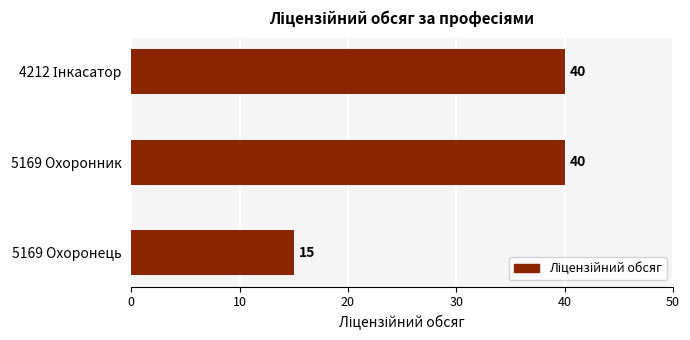

What is the average value?

32